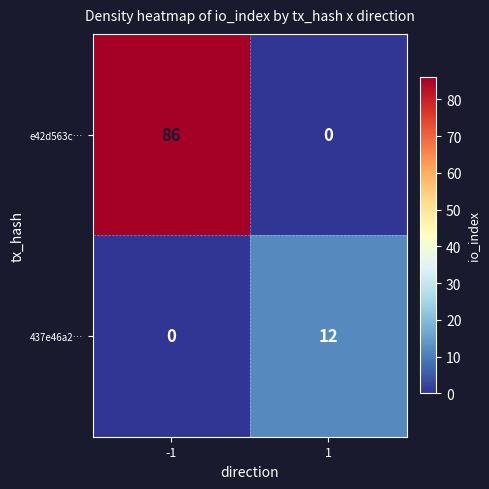

The e42d563c… series shows 86 at -1. True or false?

True